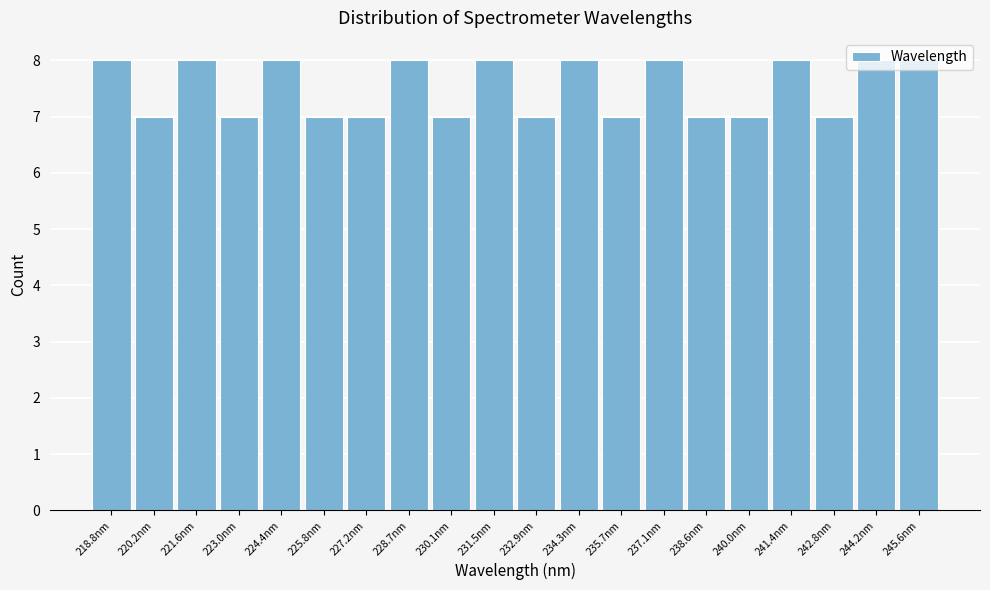

Reading left to right, list every bar in this chart as the range it spans on the x-axis followed by its height. Neither the bar edges nor the heights are printed on the chart, so give them approximately, as read against the axes.

218.0 to 219.4: 8
219.4 to 220.8: 7
220.8 to 222.2: 8
222.2 to 223.8: 7
223.8 to 225.2: 8
225.2 to 226.6: 7
226.6 to 228.0: 7
228.0 to 229.4: 8
229.4 to 230.8: 7
230.8 to 232.2: 8
232.2 to 233.6: 7
233.6 to 235.0: 8
235.0 to 236.4: 7
236.4 to 237.8: 8
237.8 to 239.2: 7
239.2 to 240.6: 7
240.6 to 242.0: 8
242.0 to 243.4: 7
243.4 to 245.0: 8
245.0 to 246.4: 8